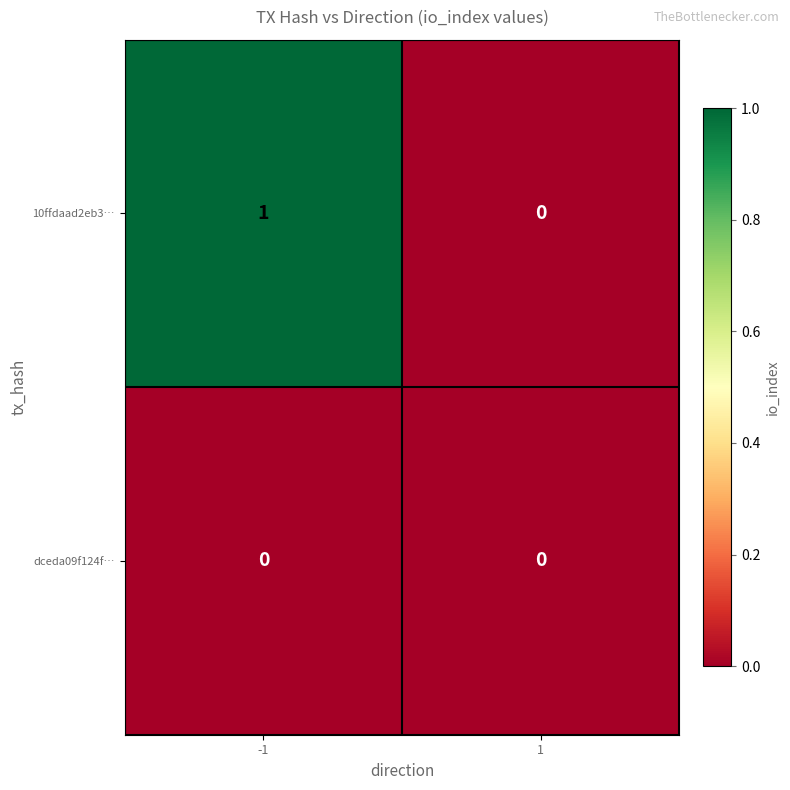

Which series has the largest total across all categories?

10ffdaad2eb3…